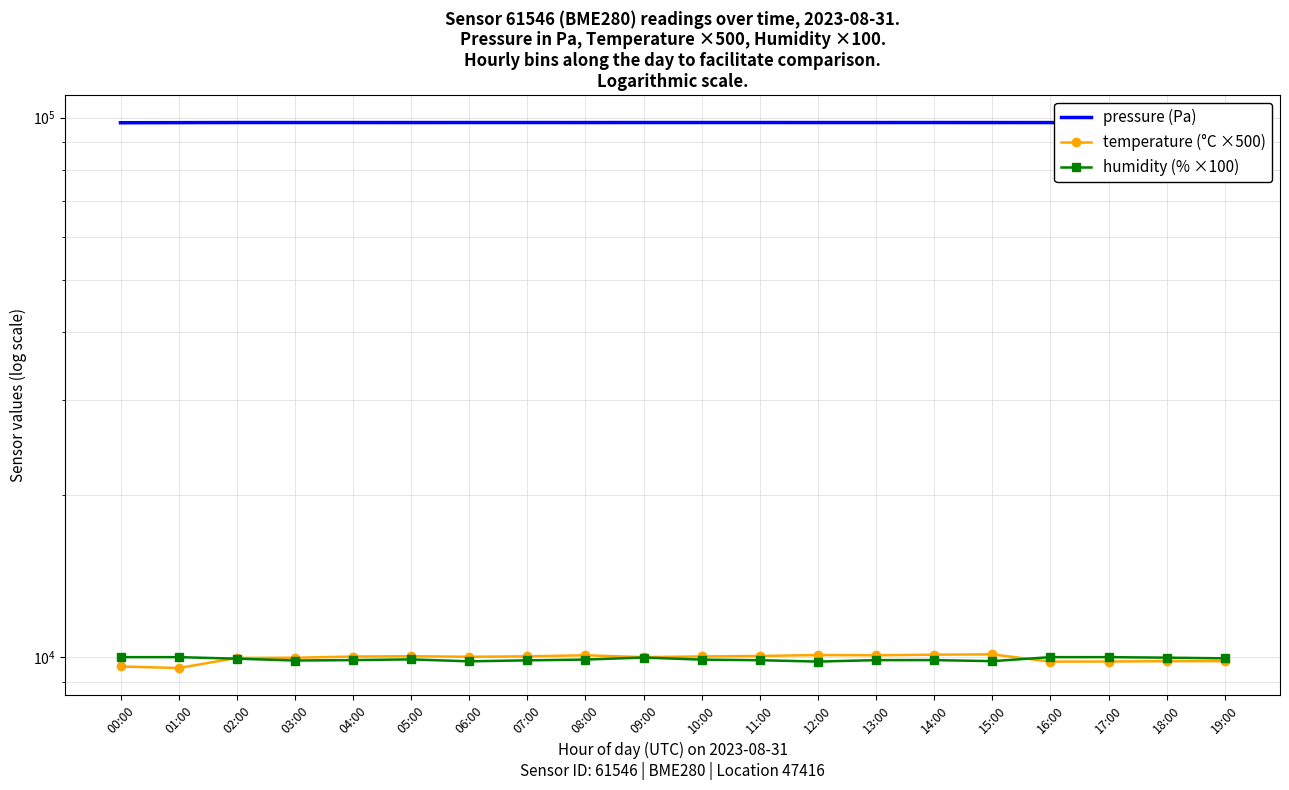

Between 07:00 and 17:00, which is larger?

07:00